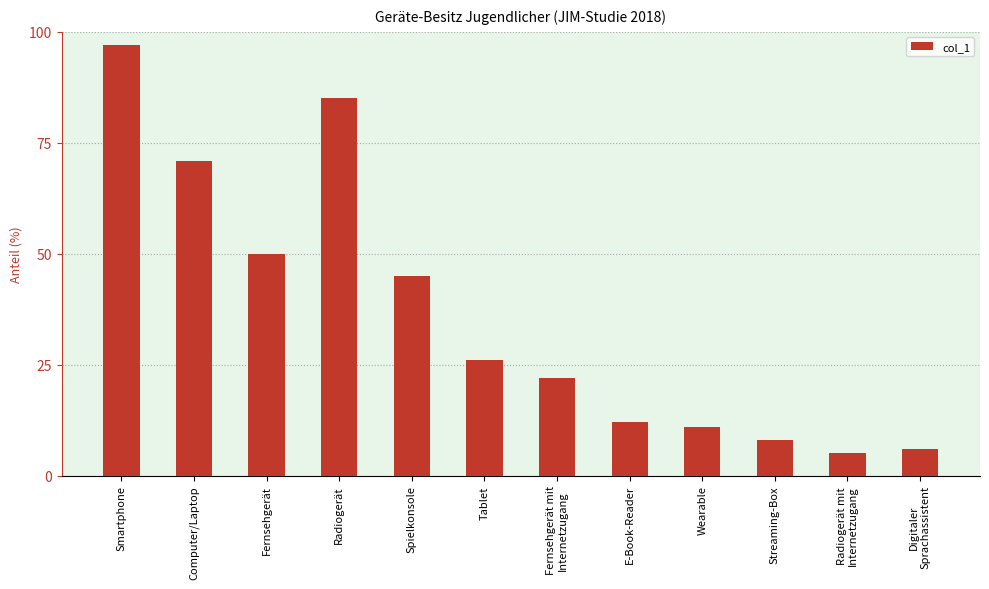

How many distinct data groups are displayed?

1